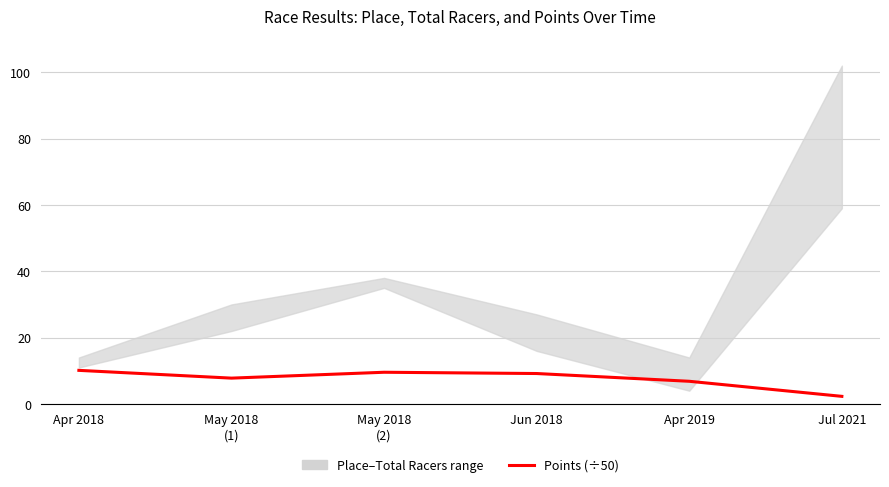

What is the average value?

7.6